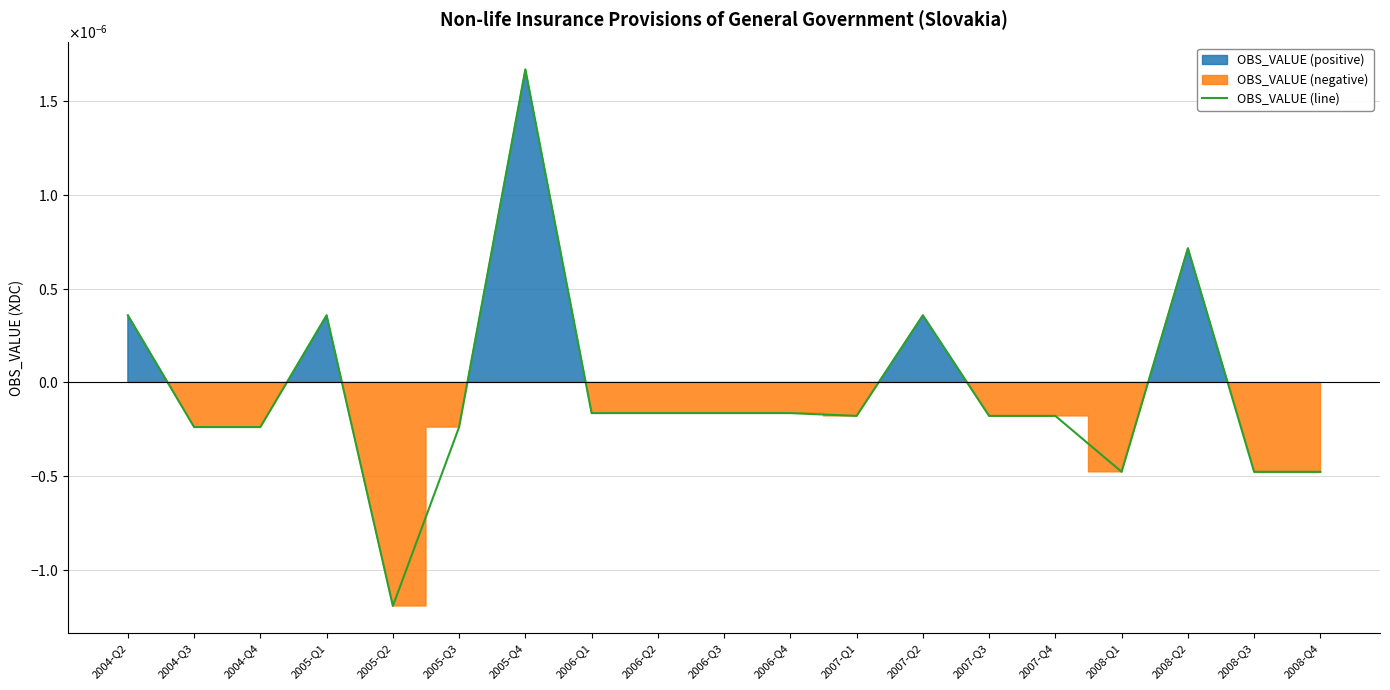

Reading left to right, extract all data points from this chart.

2004-Q2=0.0	2004-Q3=-0.0	2004-Q4=-0.0	2005-Q1=0.0	2005-Q2=-0.0	2005-Q3=-0.0	2005-Q4=0.0	2006-Q1=-0.0	2006-Q2=-0.0	2006-Q3=-0.0	2006-Q4=-0.0	2007-Q1=-0.0	2007-Q2=0.0	2007-Q3=-0.0	2007-Q4=-0.0	2008-Q1=-0.0	2008-Q2=0.0	2008-Q3=-0.0	2008-Q4=-0.0